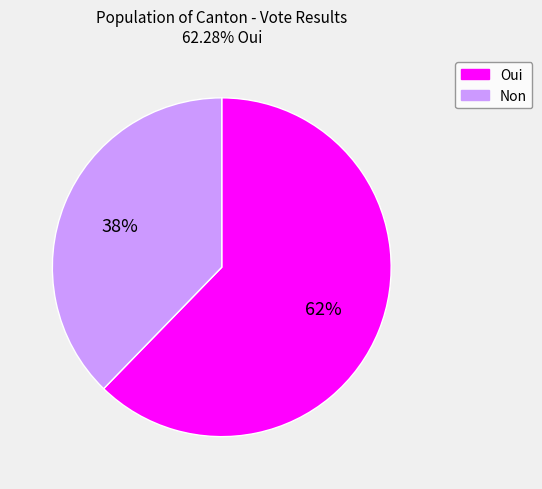

The Oui slice represents 69% of the pie. True or false?

False